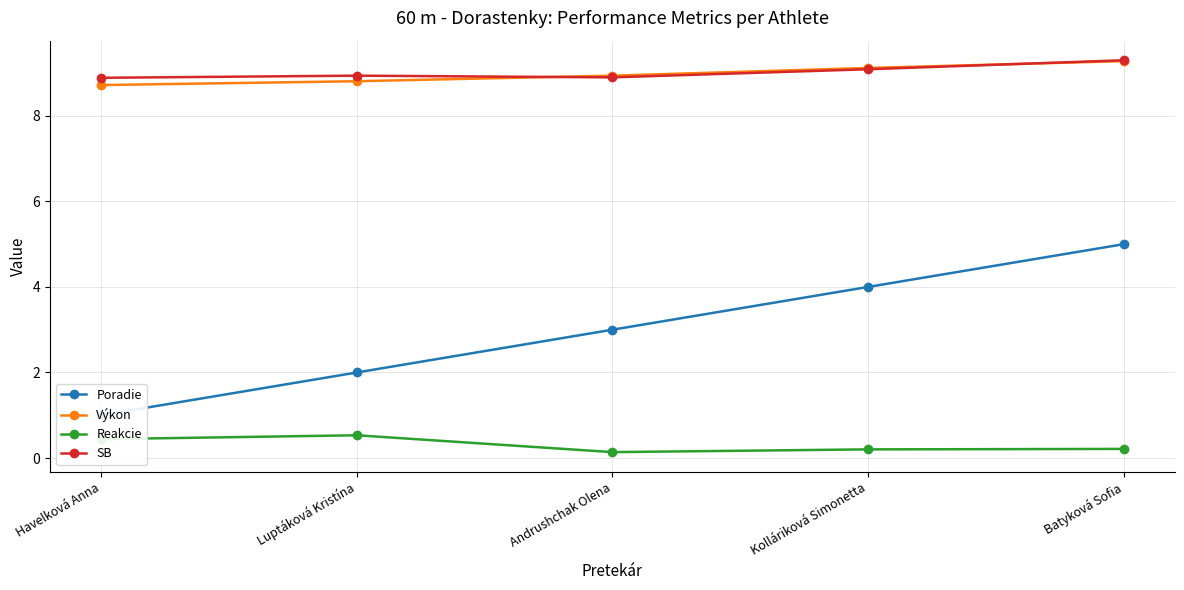

Count the number of data series in this chart.

4